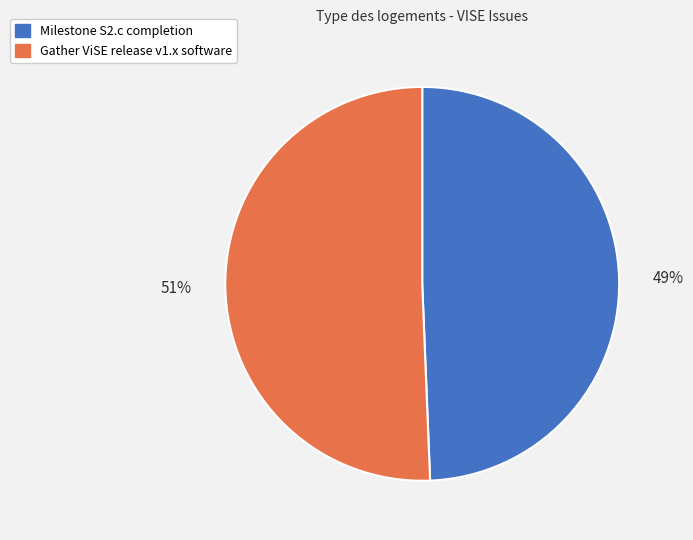

Which category accounts for the majority?

Gather ViSE release v1.x software